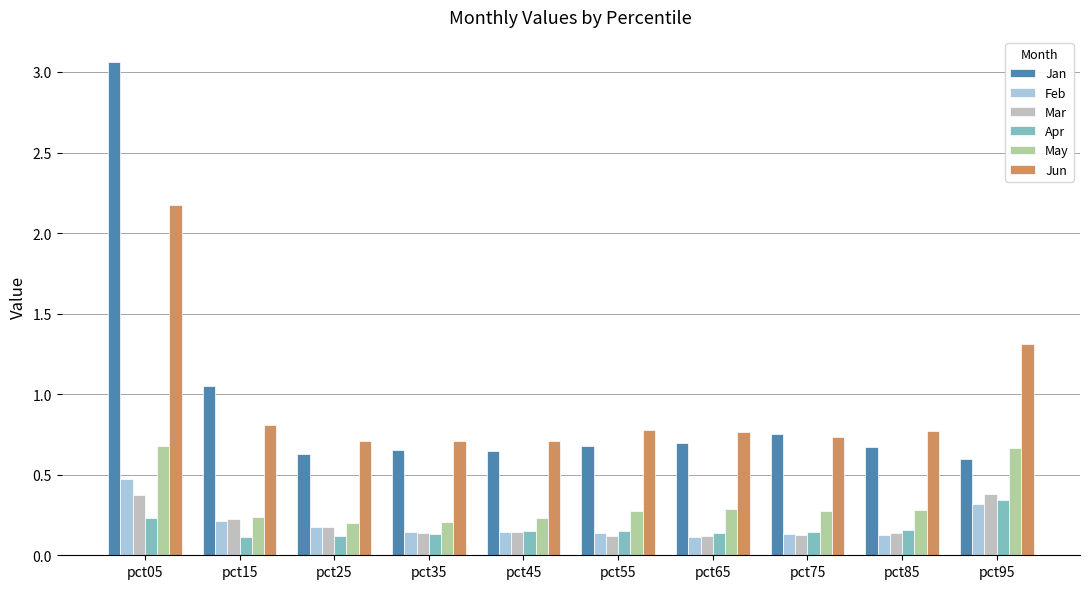

What is the difference between the maximum and minimum values in the Mar series?

0.3